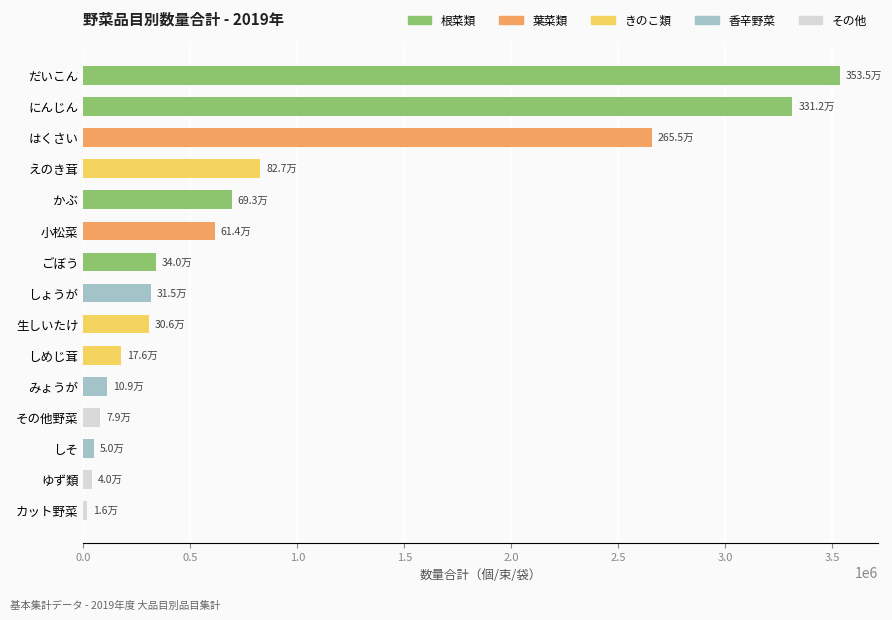

What is the change in value from かぶ to みょうが?

-584375